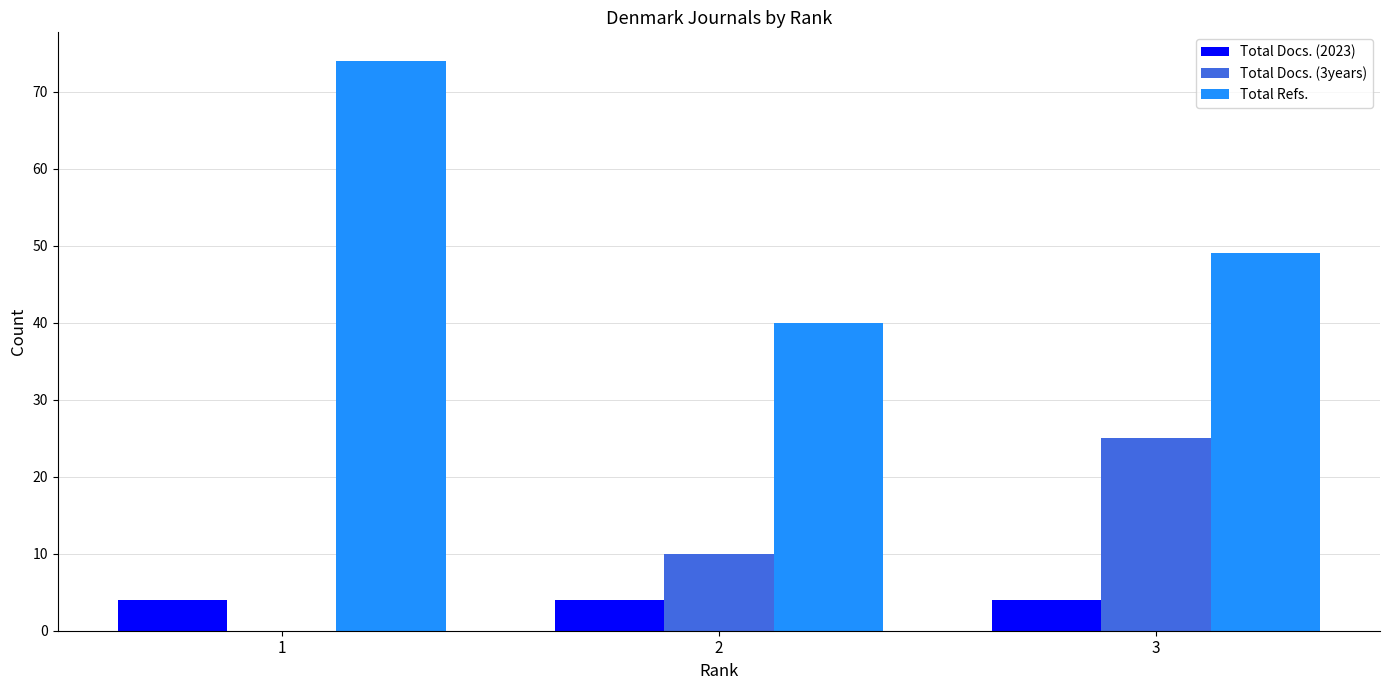

Reading left to right, extract all data points from this chart.

Total Docs. (2023): 1=4	2=4	3=4
Total Docs. (3years): 1=0	2=10	3=25
Total Refs.: 1=74	2=40	3=49